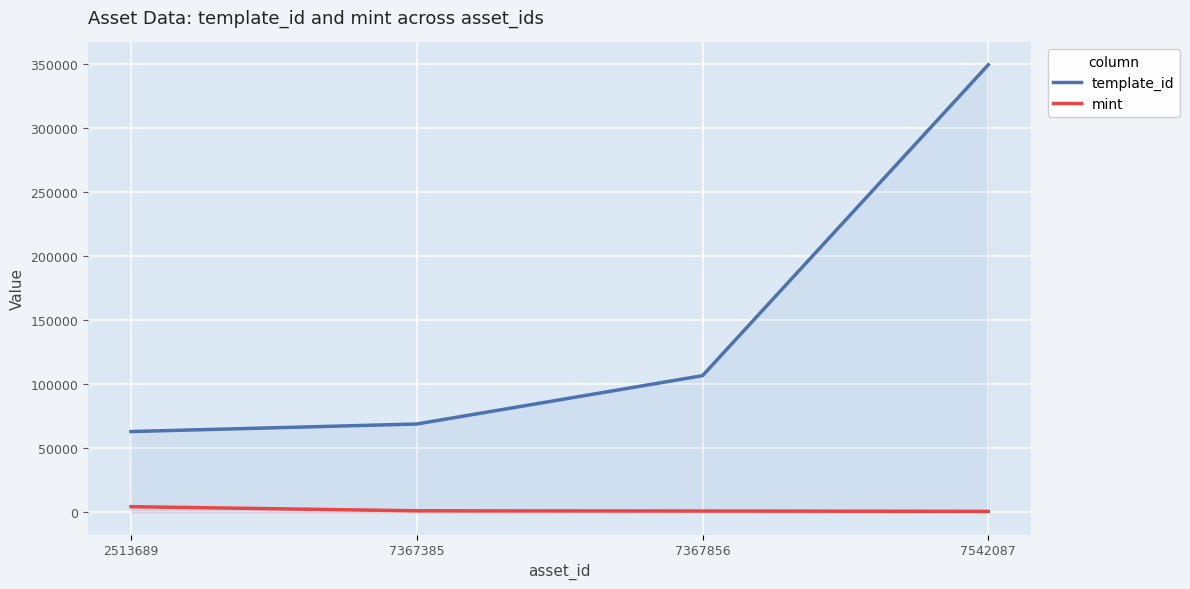

Is it true that mint equals 607 at 7542087?

True